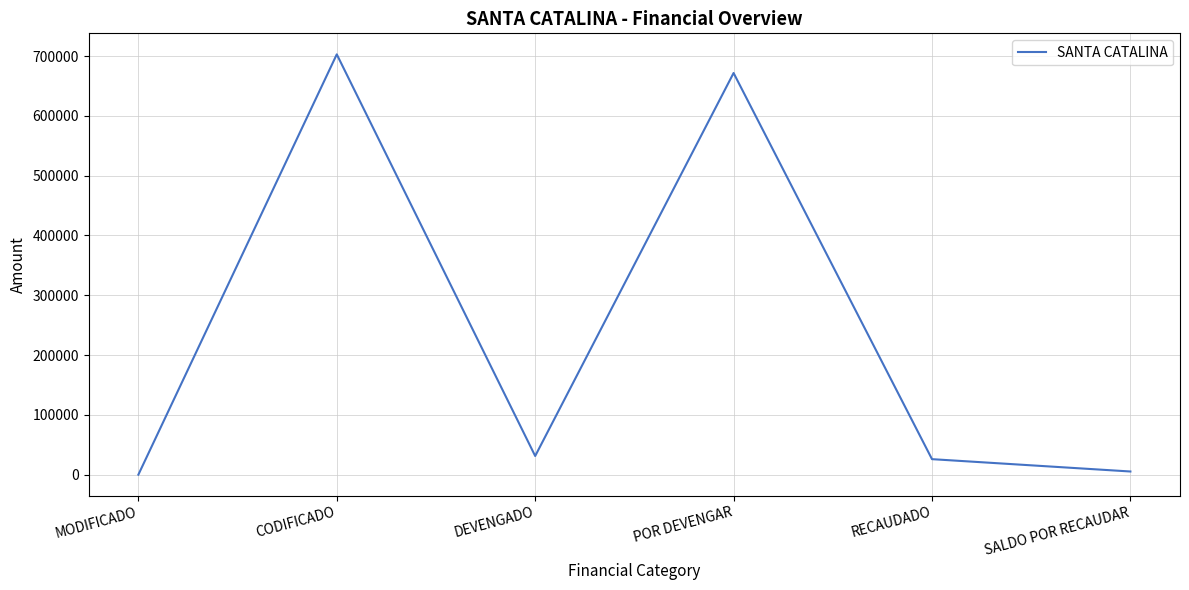

Read the value at POR DEVENGAR.

671688.2